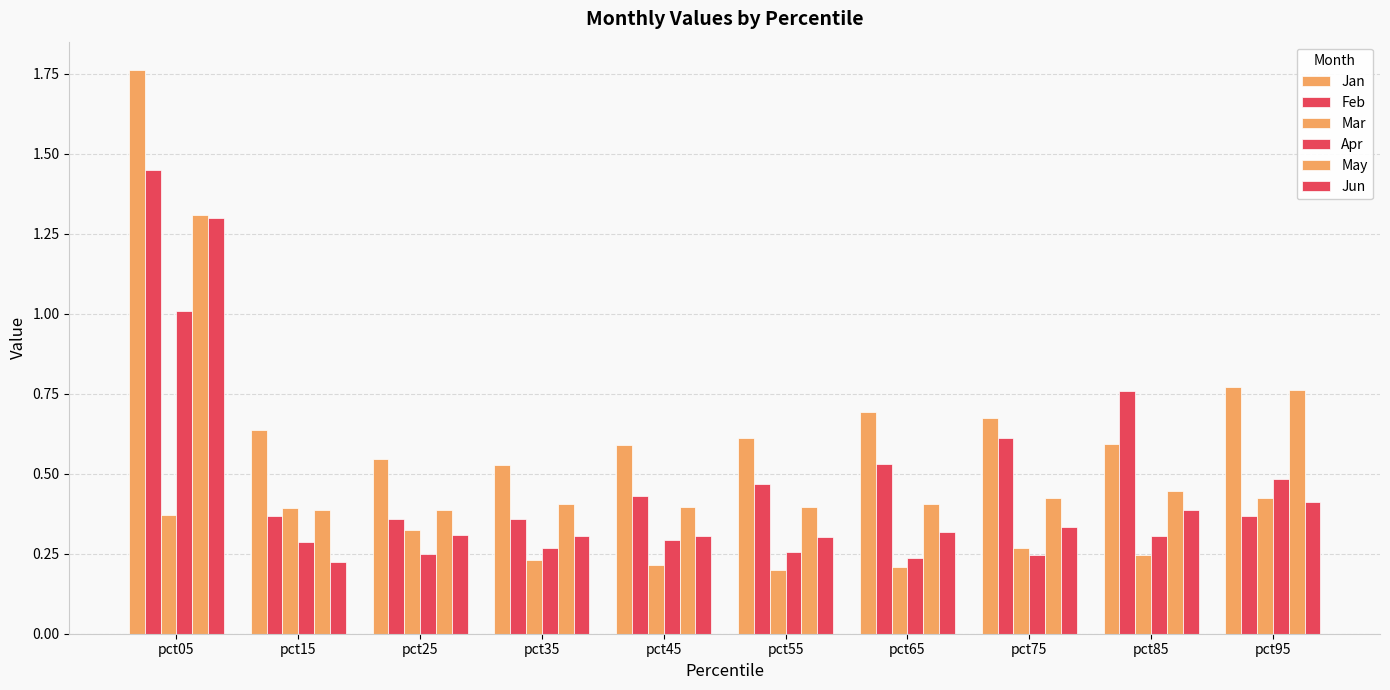

How many bars are there in total?

60